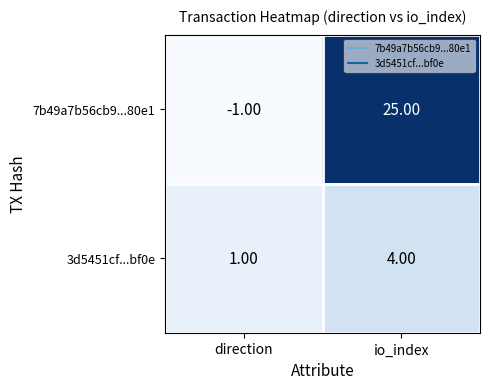

What is the sum of all 7b49a7b56cb9...80e1 values?

24